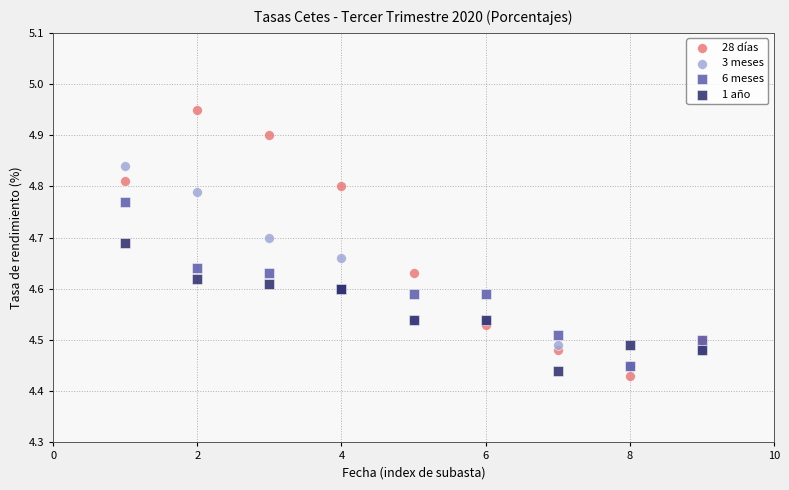

What are all the series names shown in the legend?

28 días, 3 meses, 6 meses, 1 año